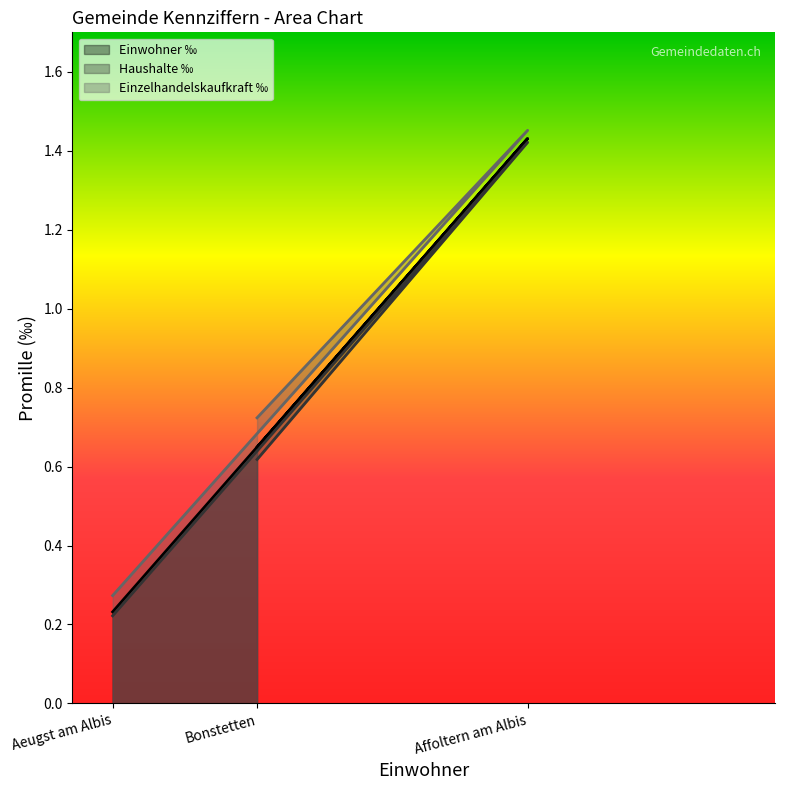

What is the difference between the maximum and minimum values in the Einzelhandelskaufkraft ‰ series?

1.2